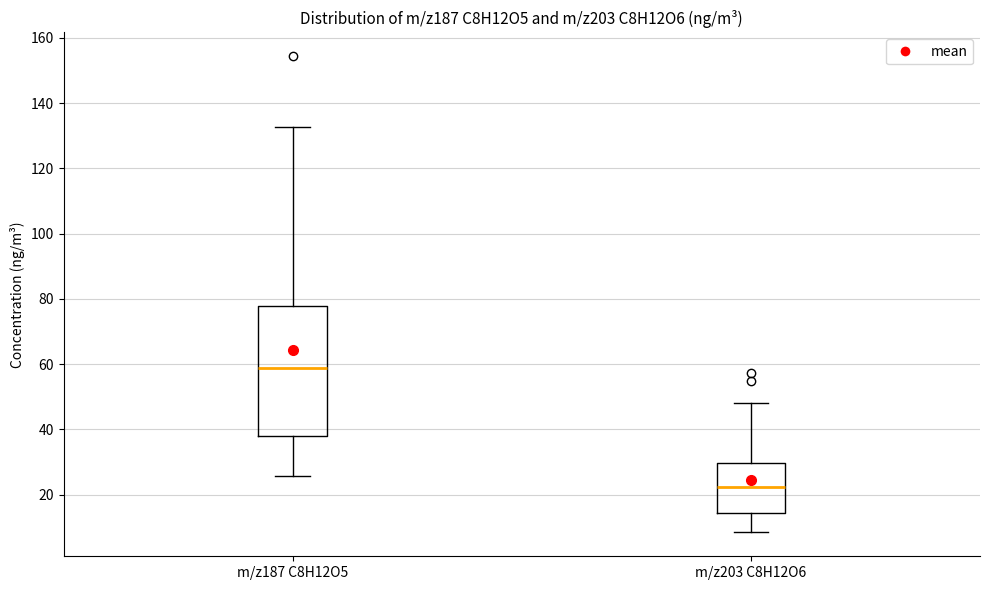

Which box is the tallest, from its lower edge to its upper edge?

m/z187 C8H12O5